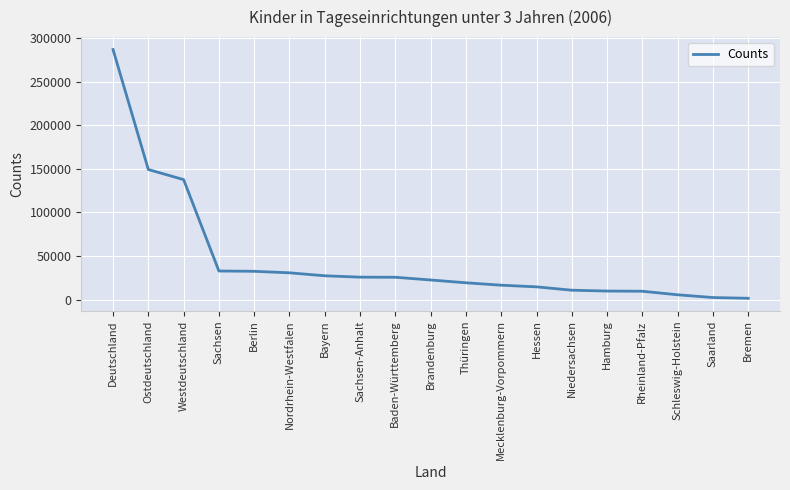

What is the maximum value shown in the chart?

286905